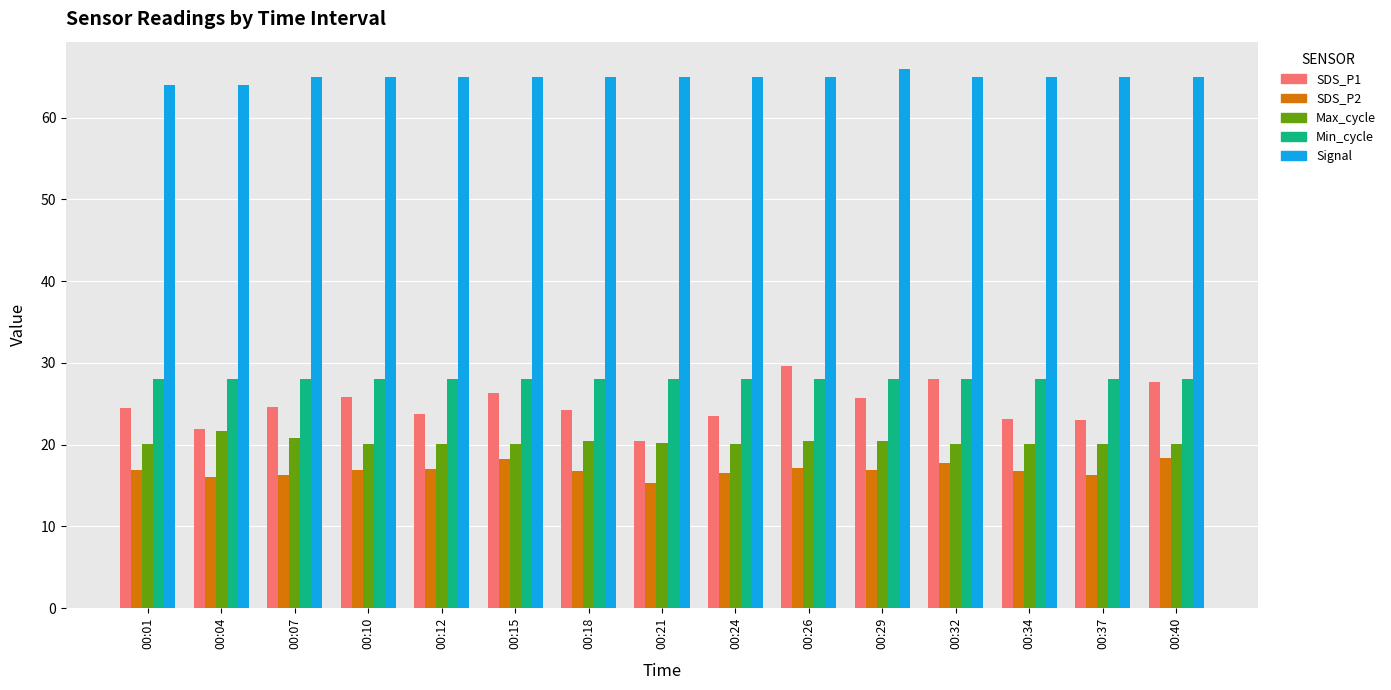

How many categories are shown in the chart?

15